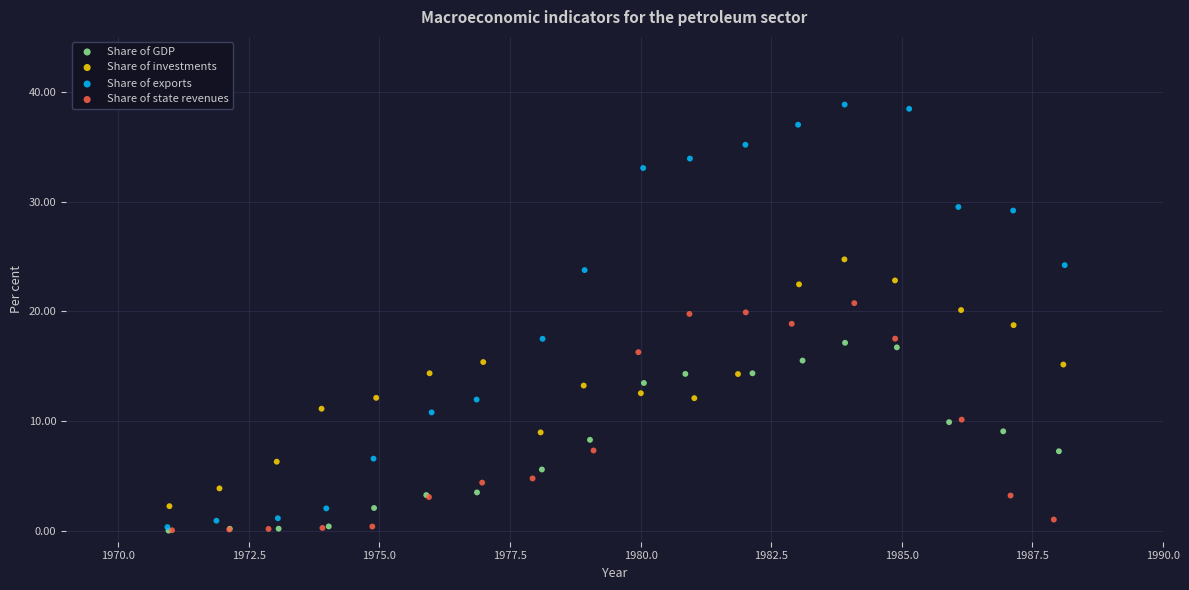

Which series has the widest spread of Y values?

Share of exports